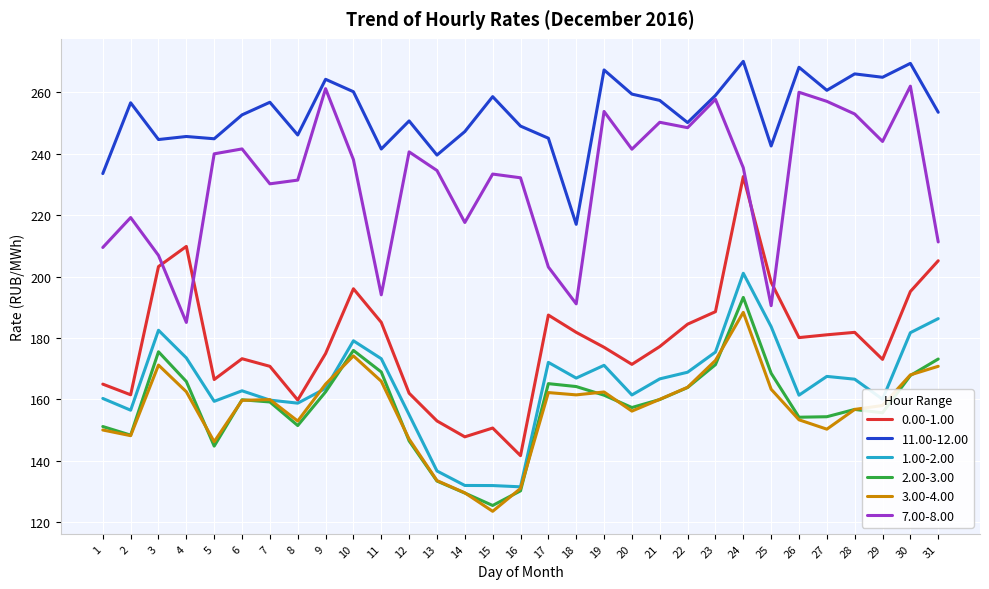

Which series has the largest total across all categories?

11.00-12.00